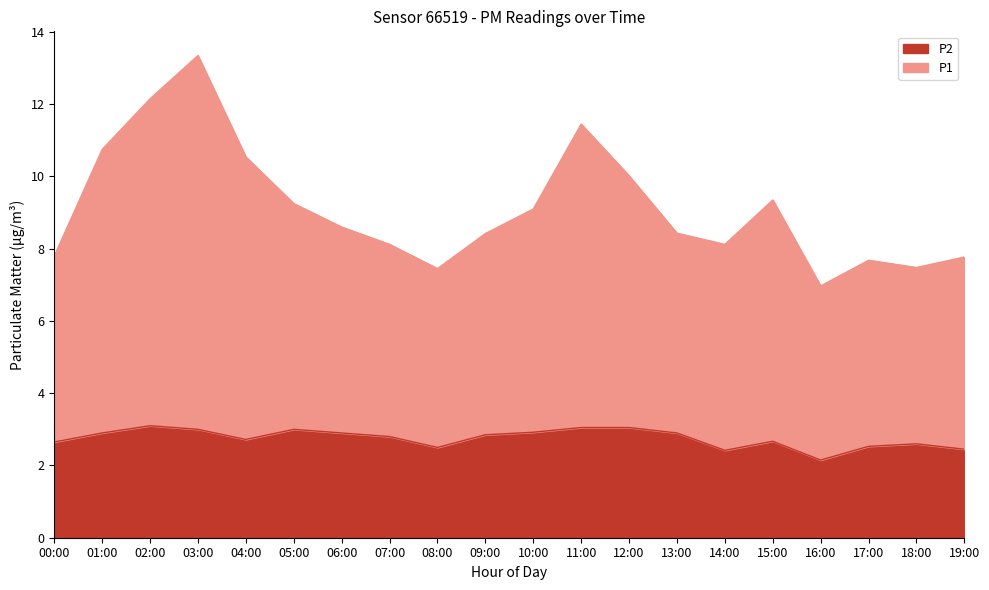

Rank the series at 02:00 from lowest to highest value.

P2, P1